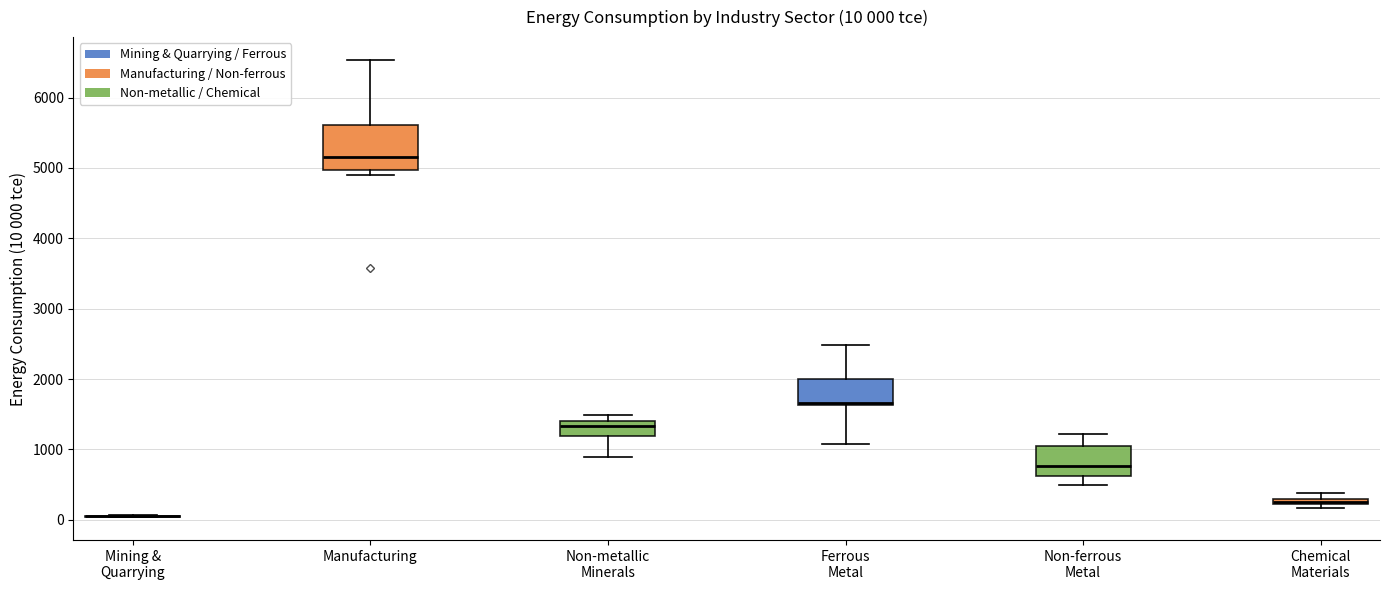

Which box is the tallest, from its lower edge to its upper edge?

Manufacturing